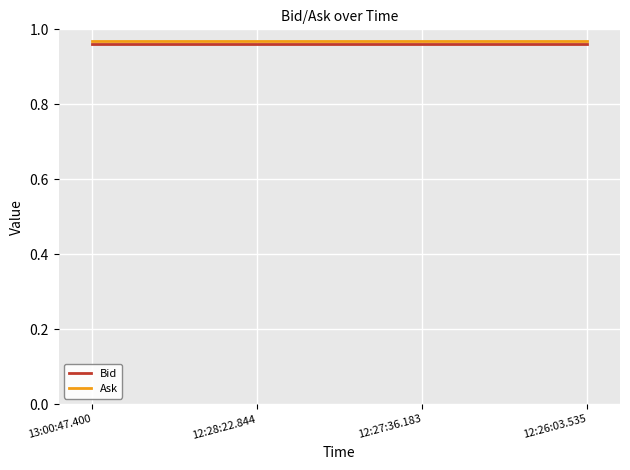

What position from the left is 13:00:47.400?

1